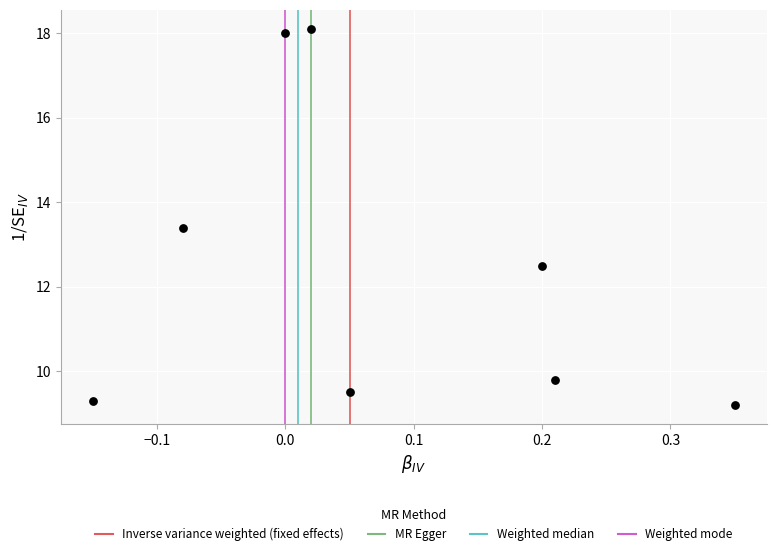

What Y value in the scatter plot is closest to 13?

13.4